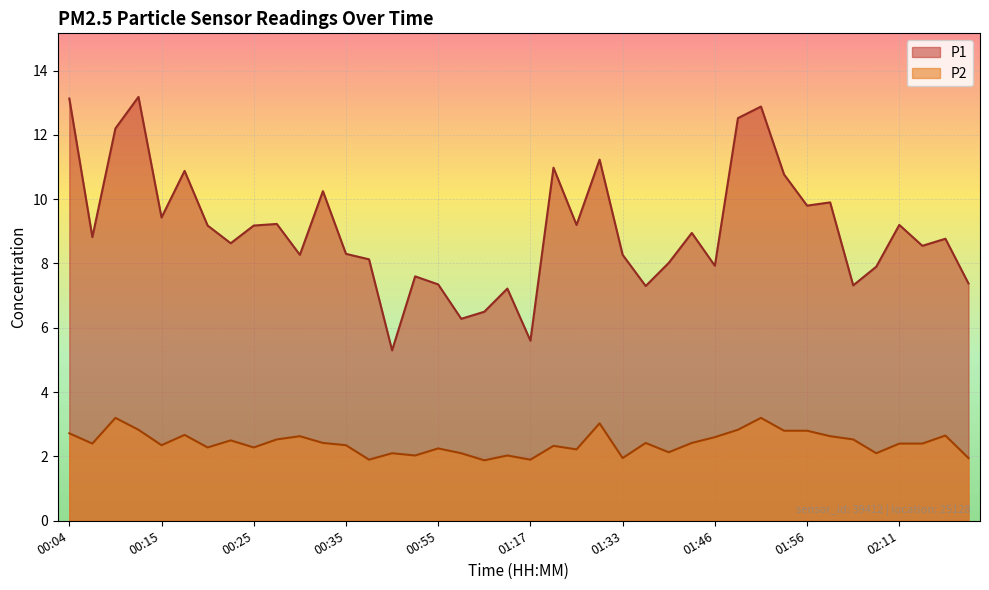

What is the difference between the P1 values at 01:38 and 01:56?

2.5